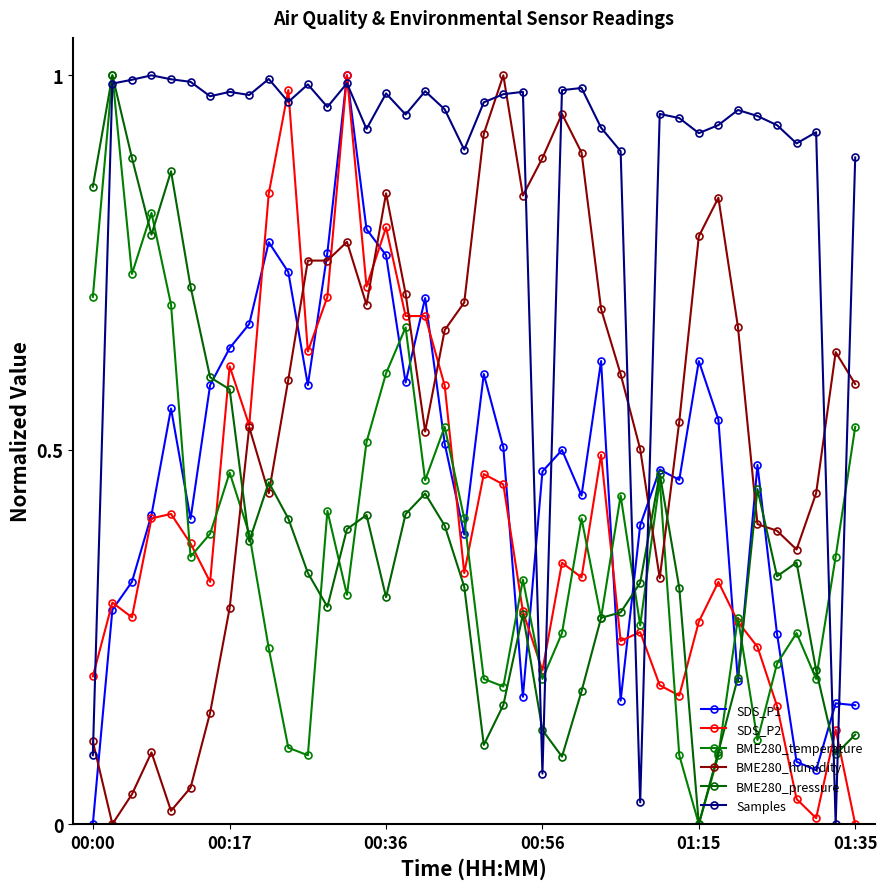

Which series has the largest total across all categories?

Samples